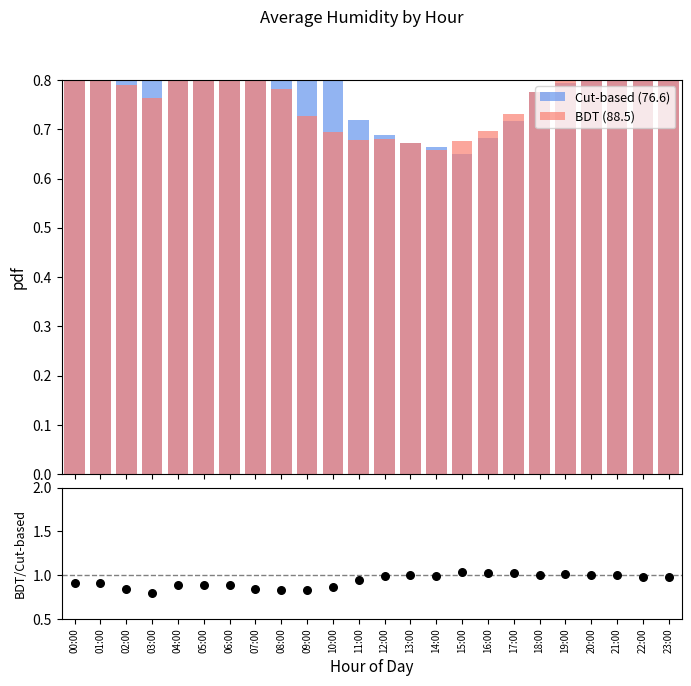

Is the value of BDT (88.5) / Cut-based (76.6) at 00:00 greater than the value of BDT (88.5) at 13:00?

Yes